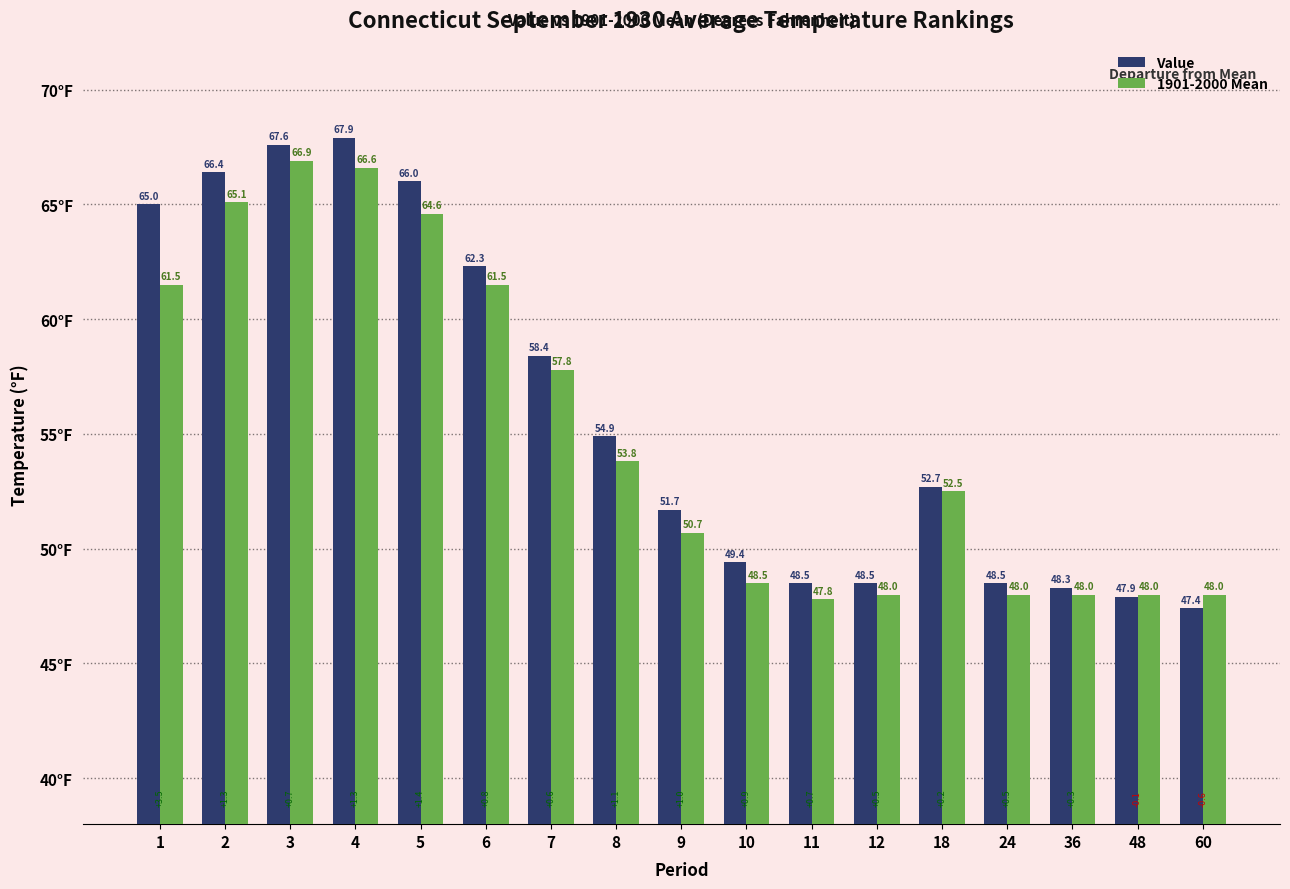

How many distinct data groups are displayed?

2